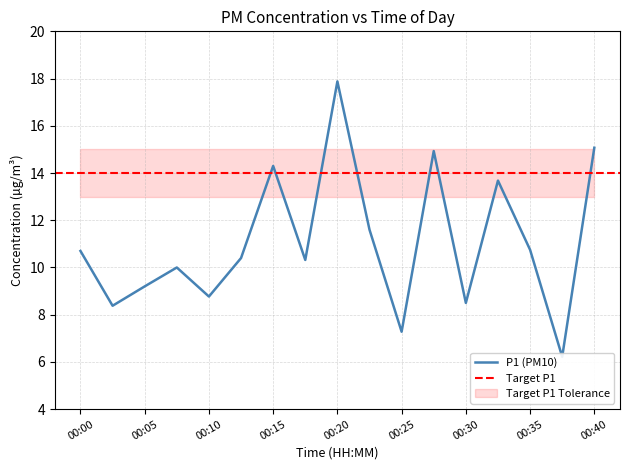

What is the ratio of the value at 00:17 to the value at 00:15?

0.7